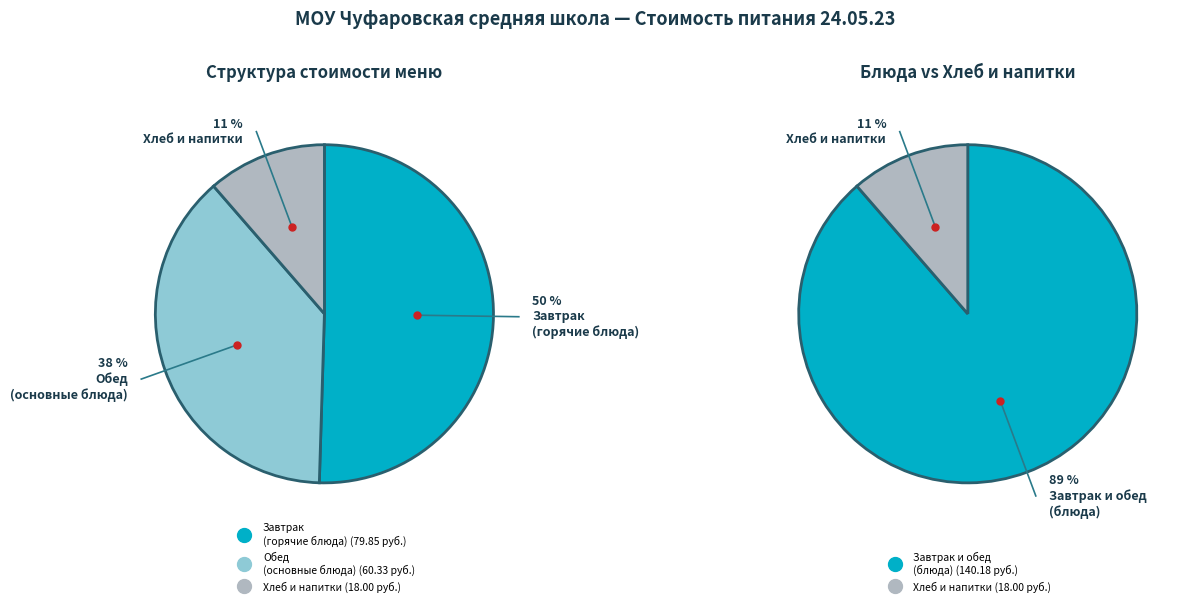

Does Хлеб ржаной represent more than half of the total?

No